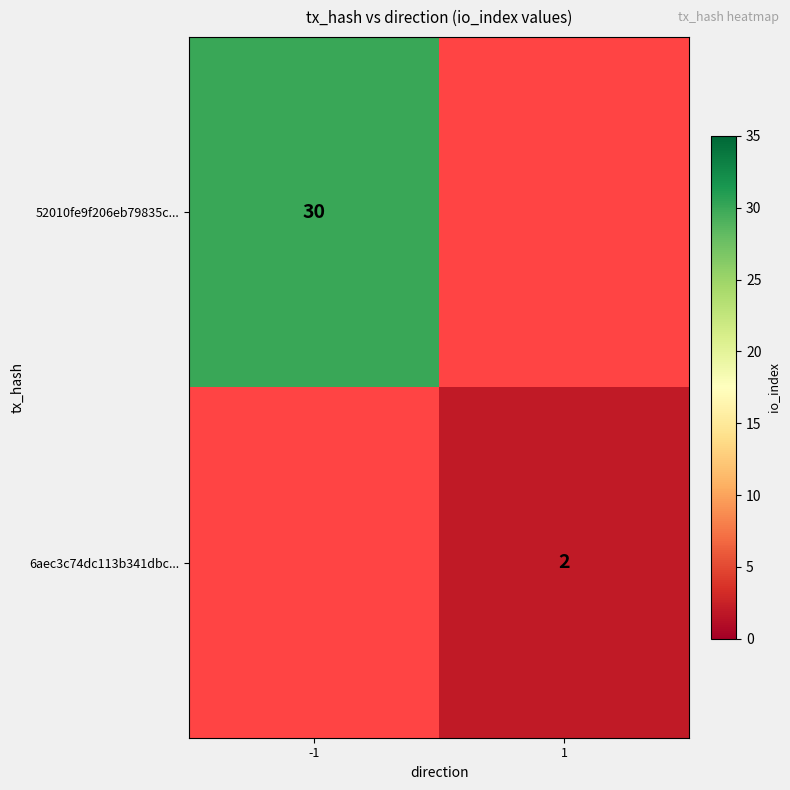

How many distinct data groups are displayed?

2